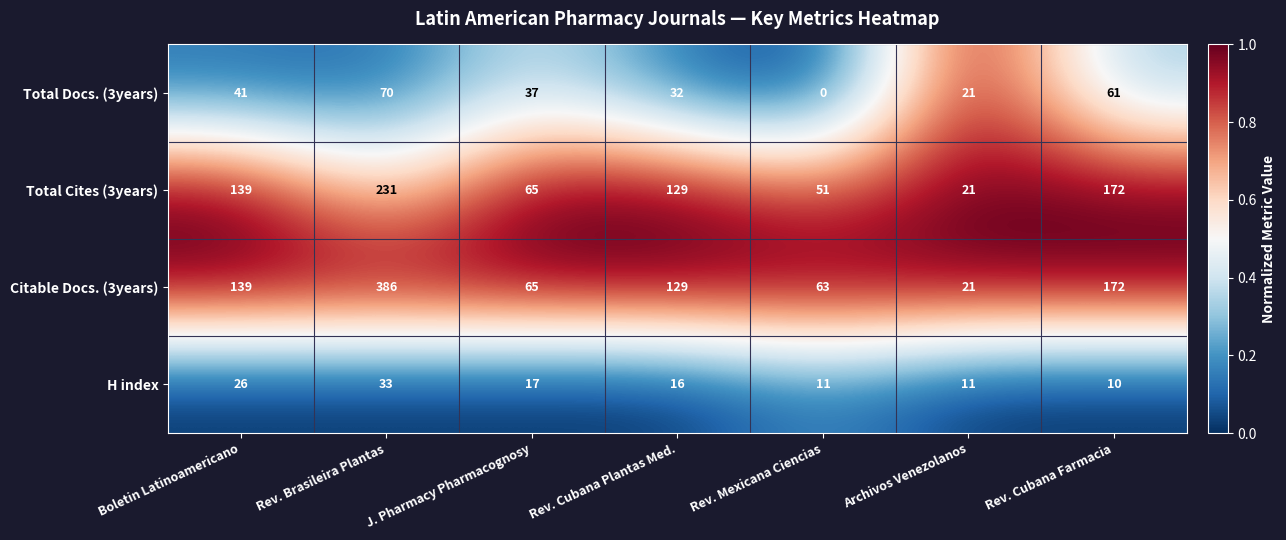

What is the average value of the Total Cites (3years) series?

115